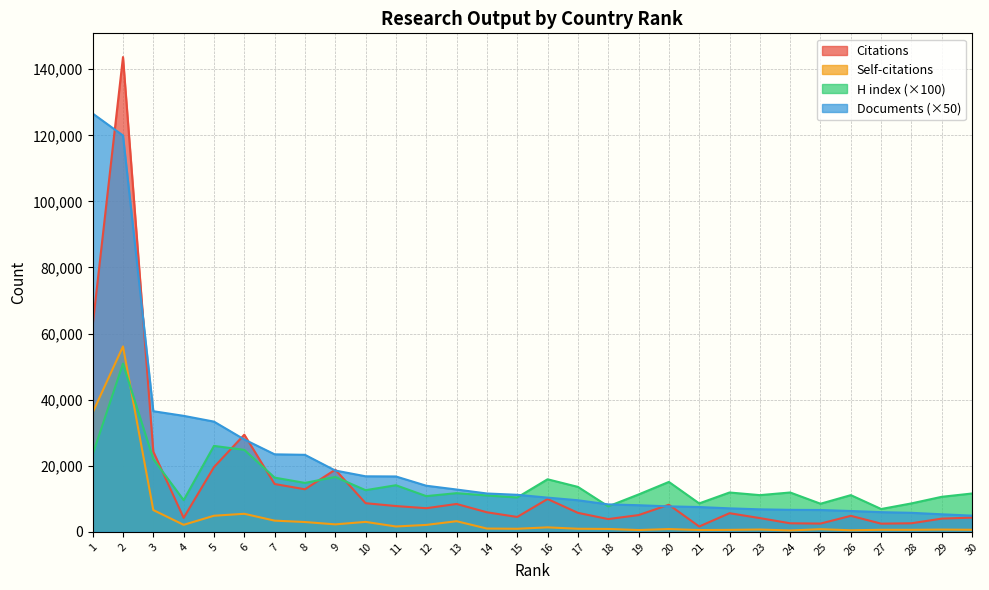

Is it true that Self-citations equals 36103 at 1?

True